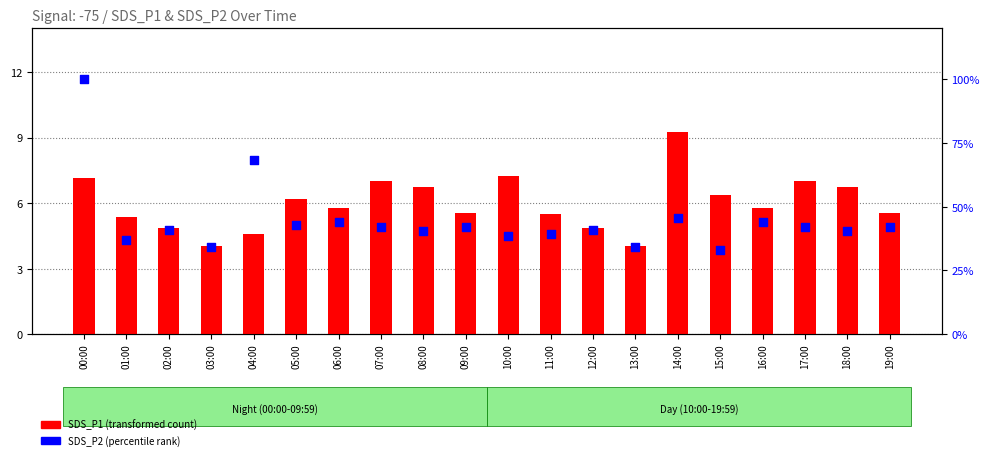

Which series contains the highest Y value?

SDS_P2 (percentile rank)